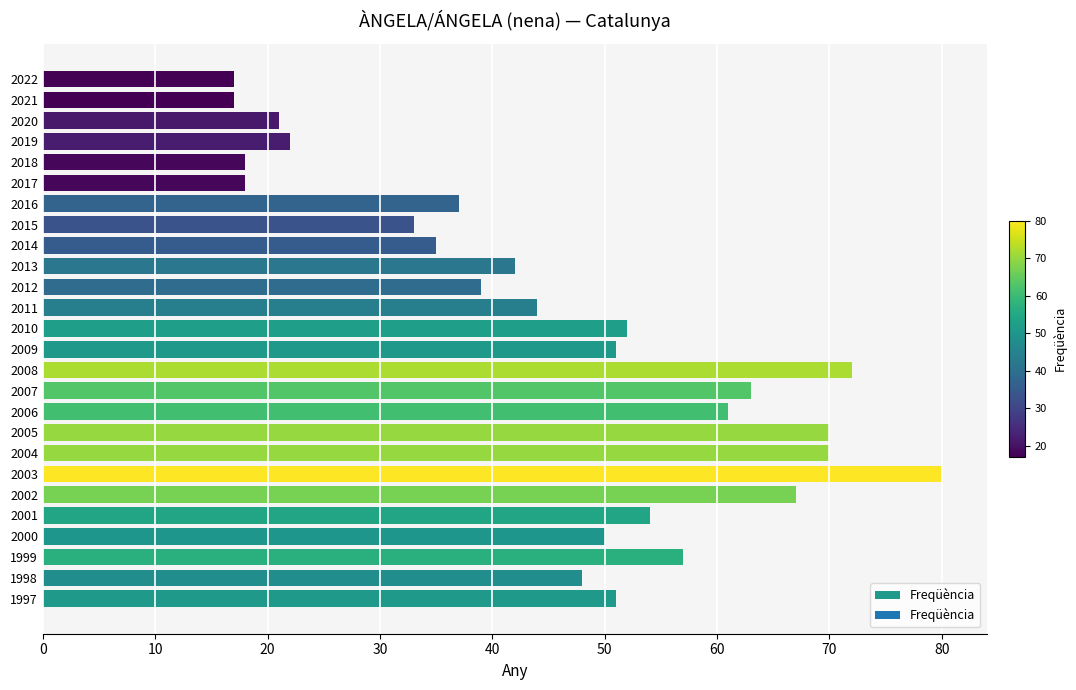

Between 2011 and 2014, which is larger?

2011